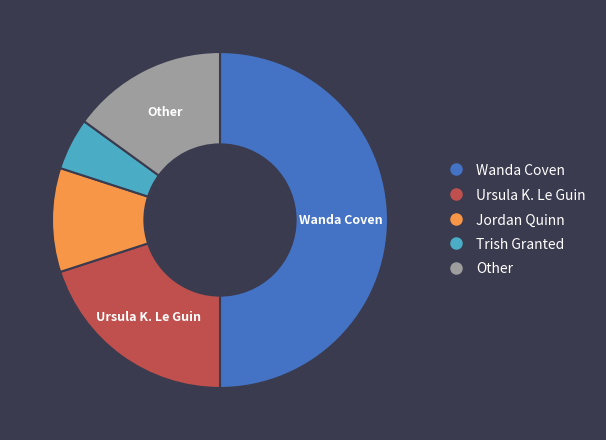

Rank the categories by value from highest to lowest.

Wanda Coven, Ursula K. Le Guin, Other, Jordan Quinn, Trish Granted